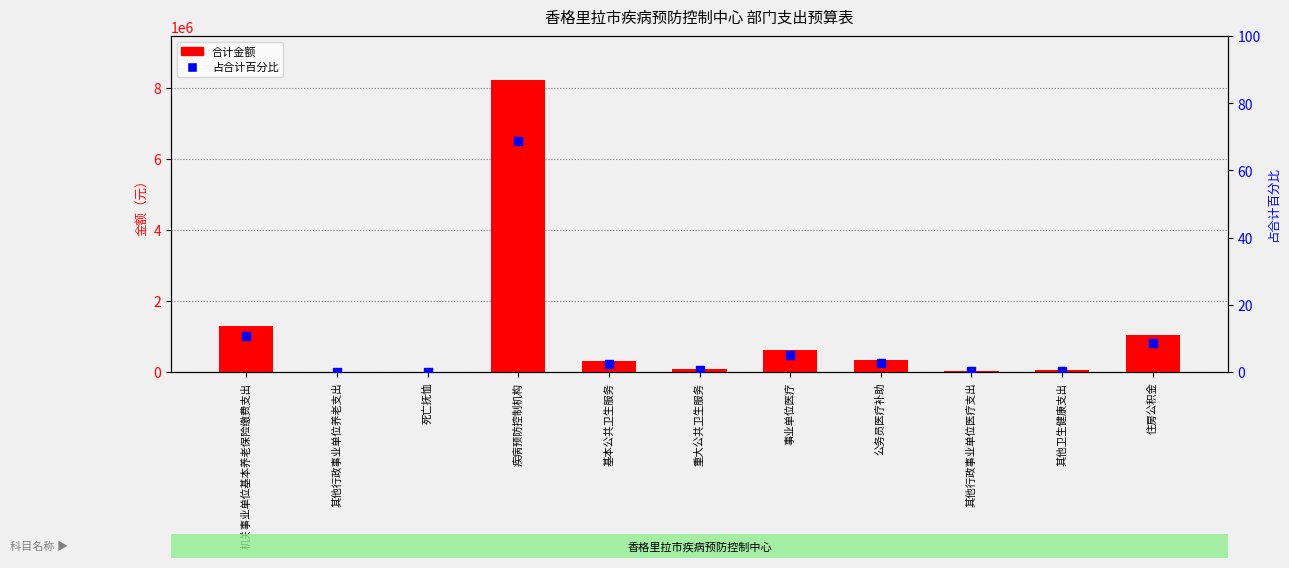

At how many categories does at least one series exceed 6657790?

1